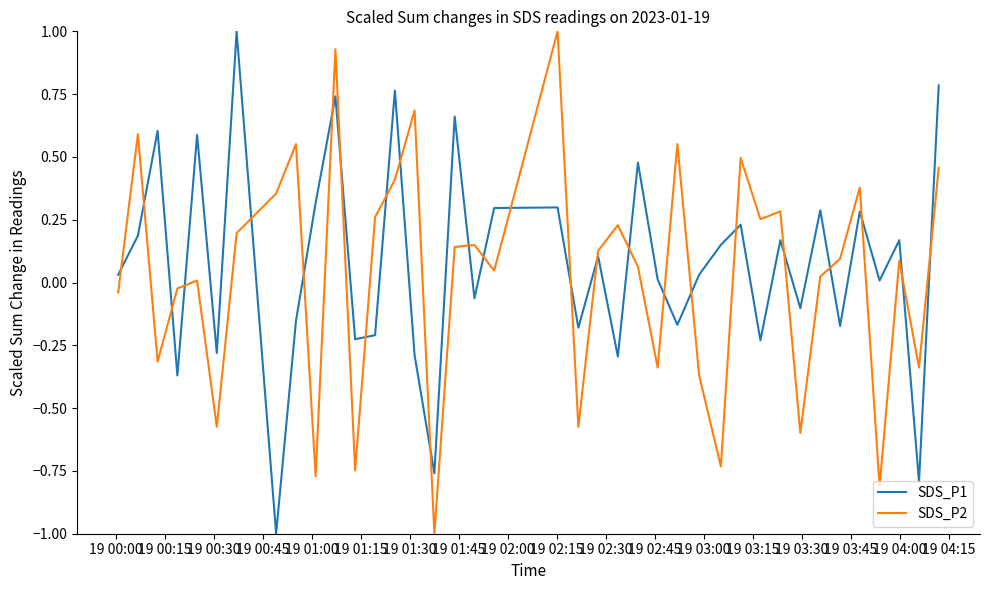

Which series ends up on top after the final intersection of SDS_P2 and SDS_P1?

SDS_P1